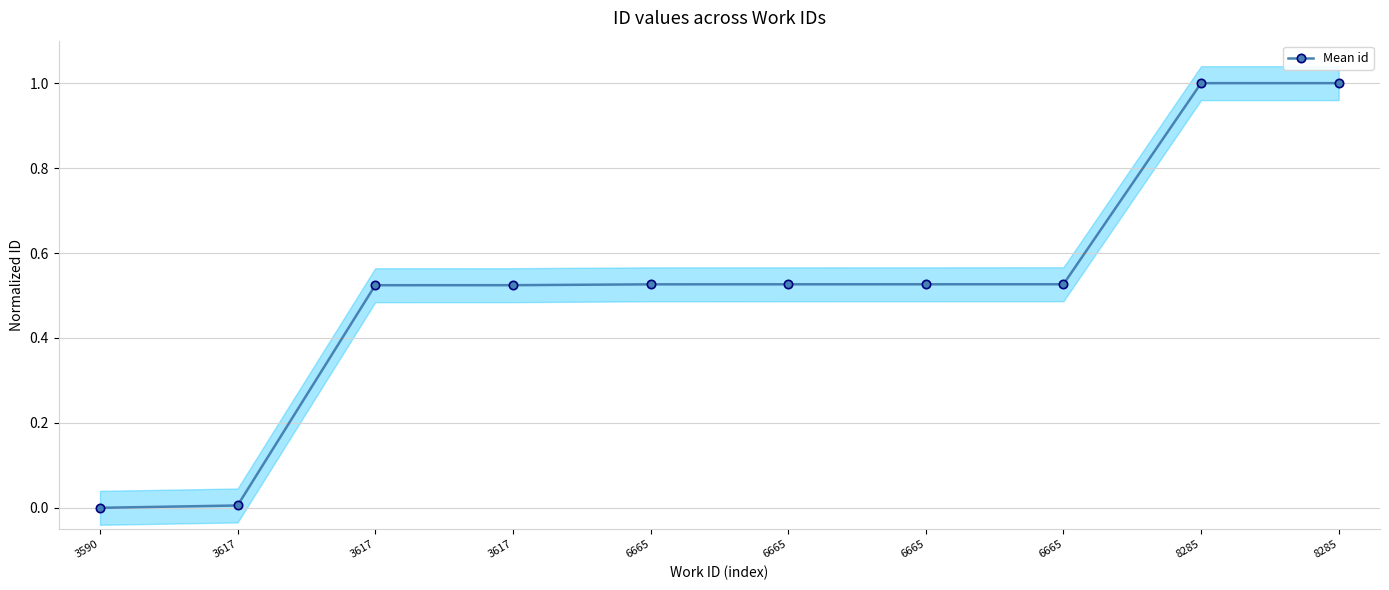

The chart shows a value of 0.7 at 3617. True or false?

False